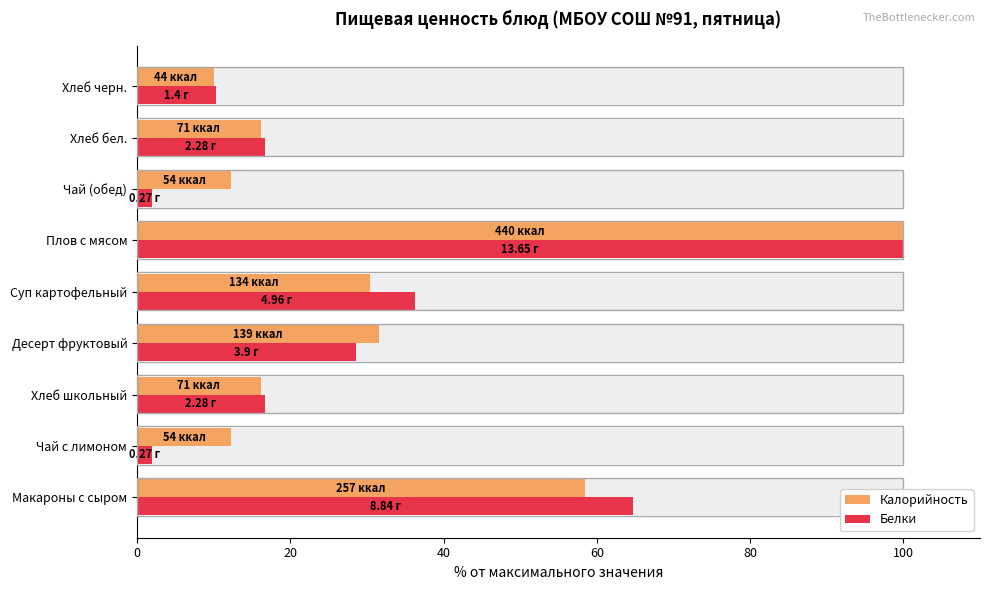

Reading left to right, what are all the values shown in this chart?

Калорийность: 58.4	12.3	16.1	31.6	30.5	100.0	12.3	16.1	10.0
Белки: 64.8	2.0	16.7	28.6	36.3	100.0	2.0	16.7	10.3